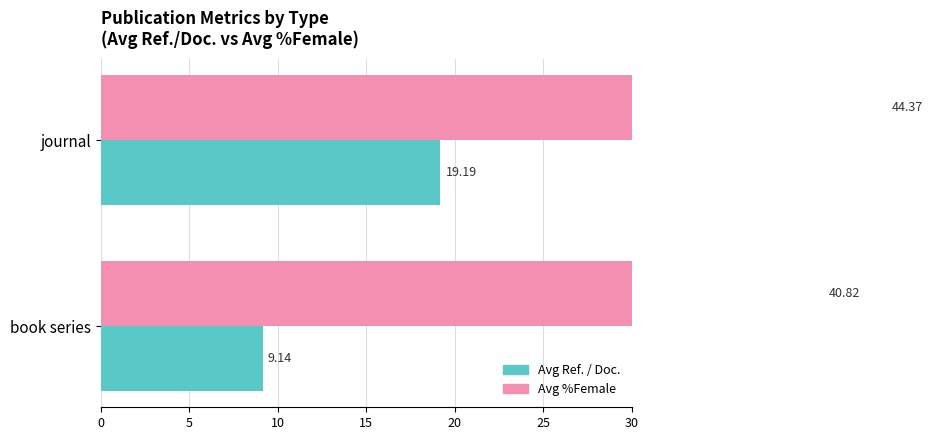

Rank the series at journal from lowest to highest value.

Avg Ref. / Doc., Avg %Female